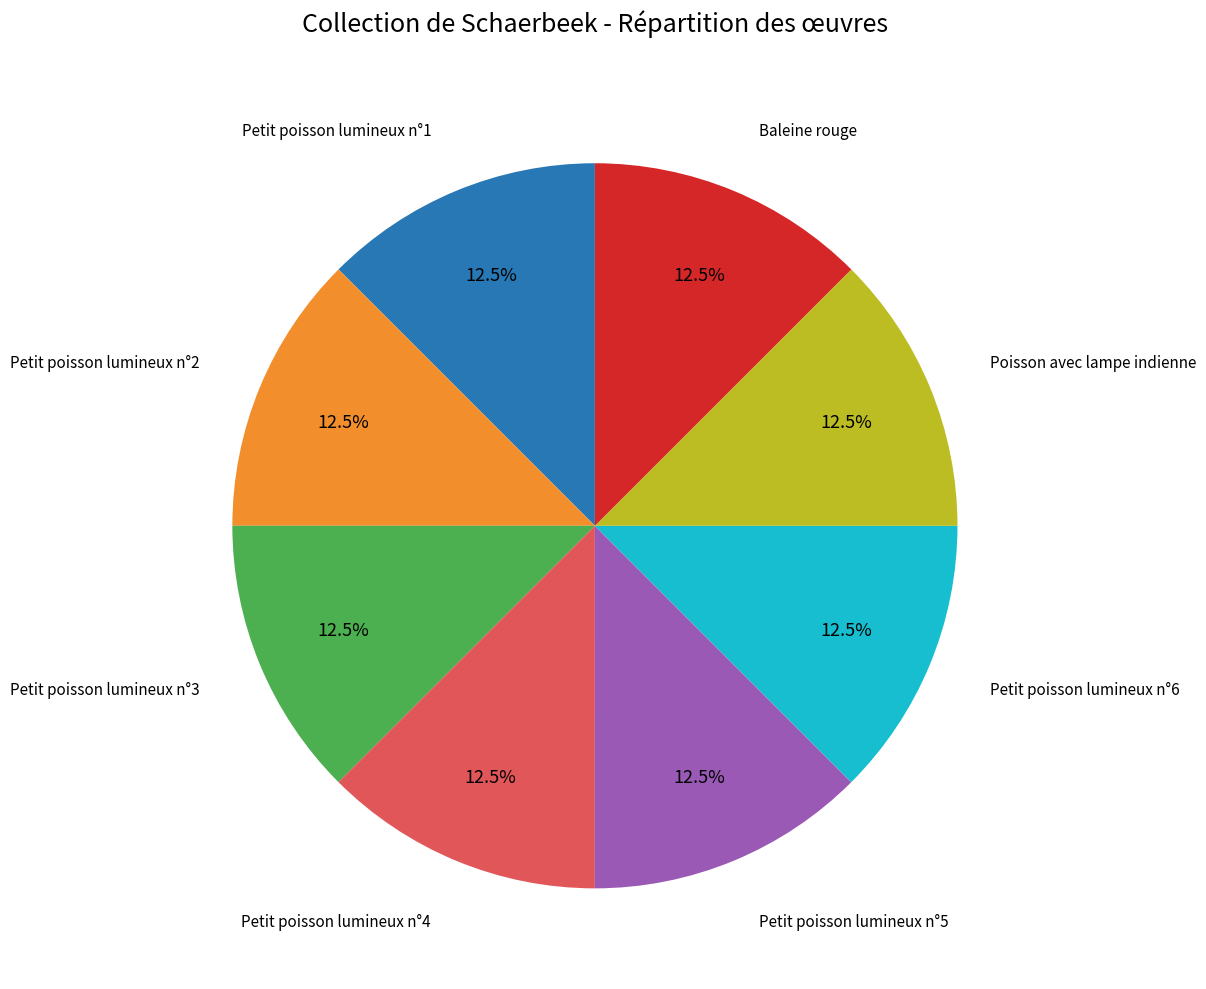

Approximately how many times larger is the value at Petit poisson lumineux n°1 compared to Petit poisson lumineux n°6?

1.0